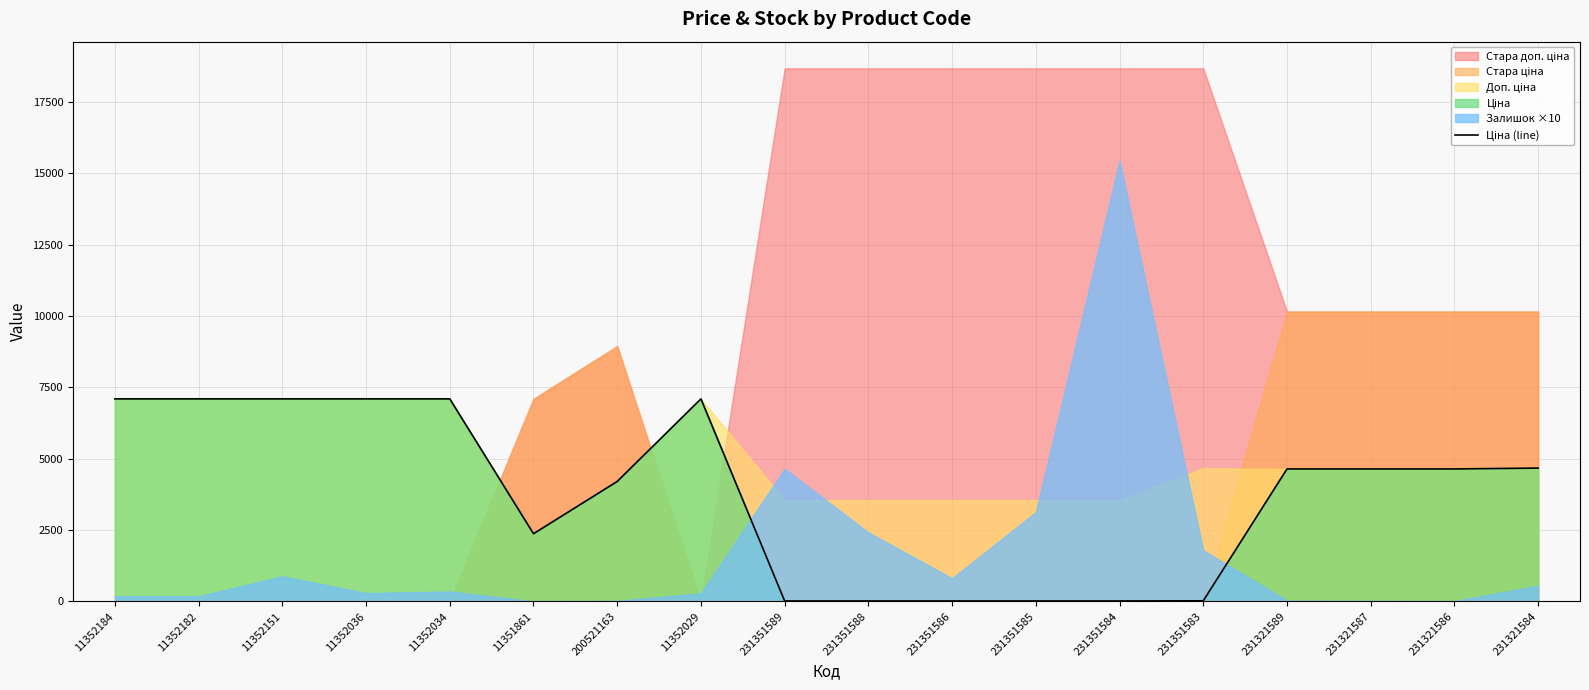

Is it true that the value at 11352151 is 10722.5?

False